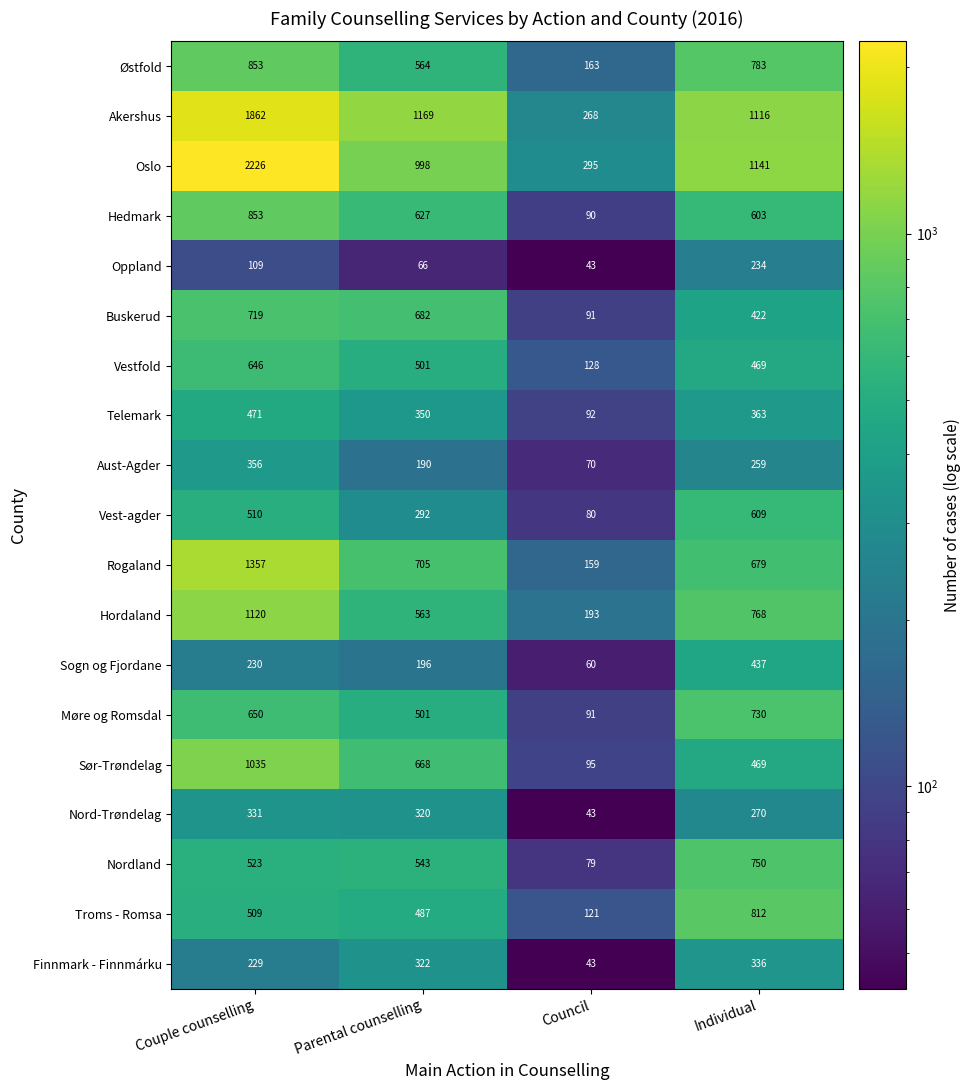

What is the difference between the highest and lowest values at Parental counselling?

1103